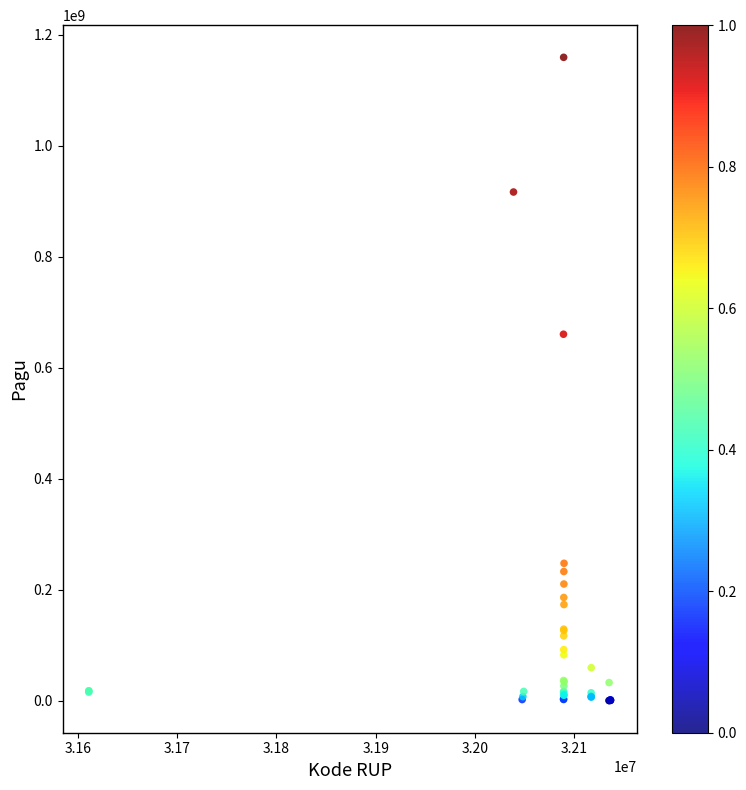

What Y value in the scatter plot is closest to 580008500?

660551000